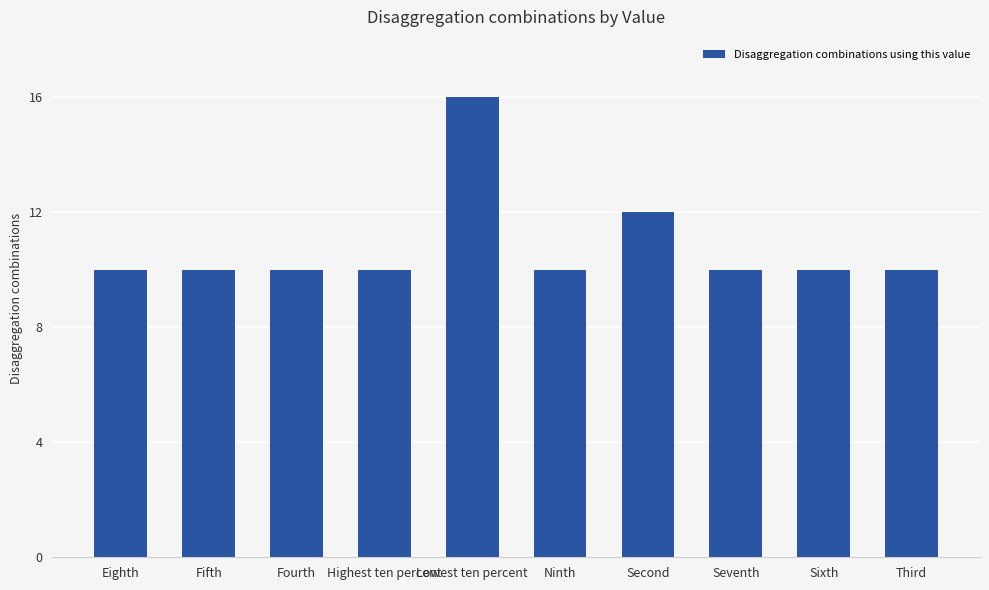

What position from the right is Sixth?

2